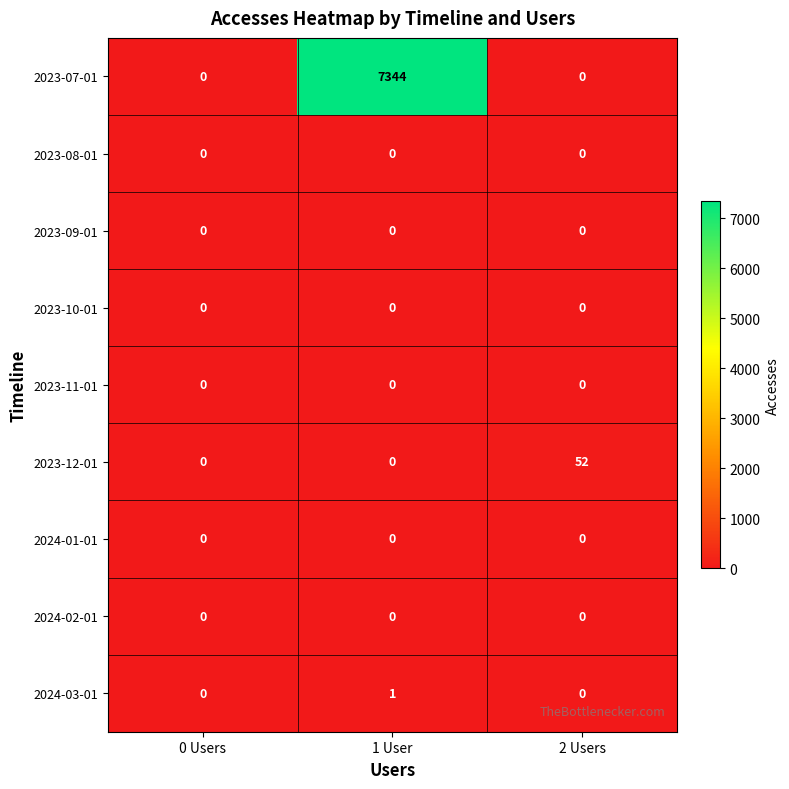

The 2024-03-01 series shows 0 at 0 Users. True or false?

True